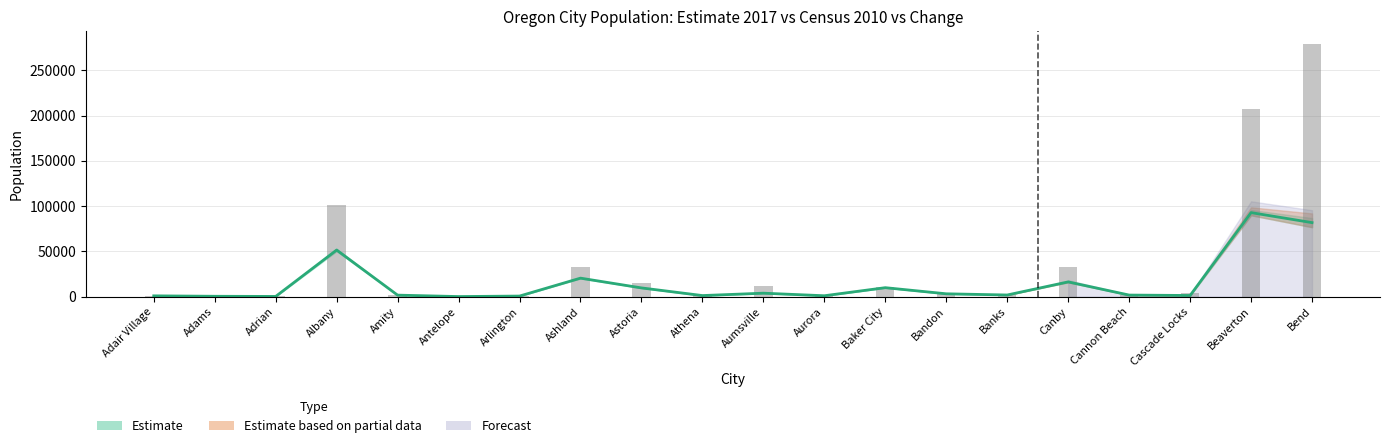

Reading left to right, list all the values displayed in this chart.

Estimate 2017: 845.0	362.5	178.5	51434.0	1627.0	48.0	598.0	20389.0	9606.0	1150.5	3777.0	949.0	9859.0	3095.5	1776.0	16244.5	1697.5	1227.0	92744.0	81702.0
Change 2010-2017: 1040.0	850.0	237.0	101198.0	2134.0	126.0	1066.0	32518.0	14637.0	2106.0	11304.0	2158.0	11068.0	4246.0	1737.0	32449.0	1990.0	4464.0	207443.0	279159.0